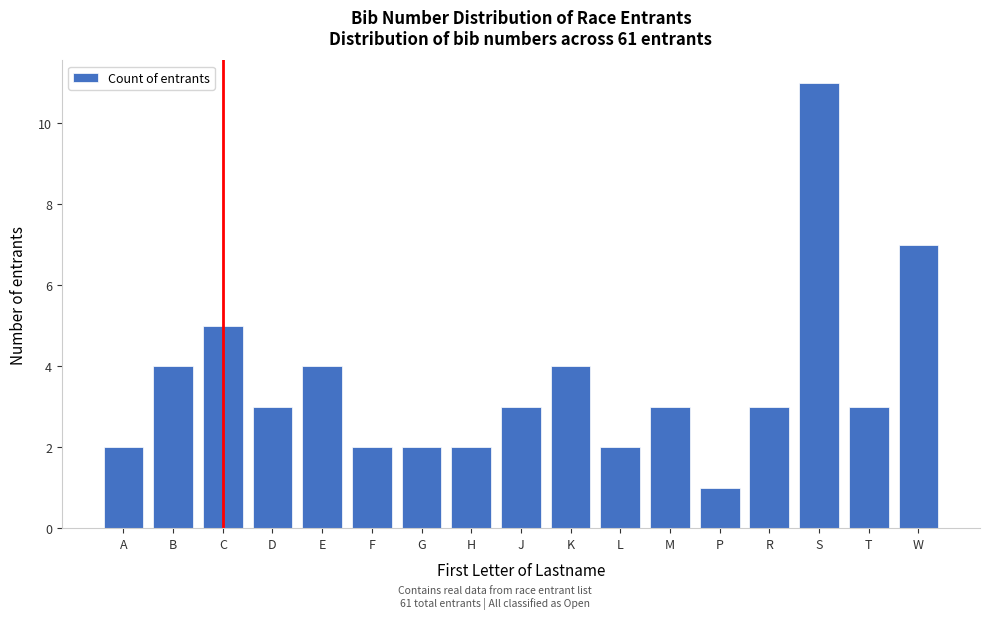

Reading left to right, transcribe all the data shown in this chart.

A=2	B=4	C=5	D=3	E=4	F=2	G=2	H=2	J=3	K=4	L=2	M=3	P=1	R=3	S=11	T=3	W=7